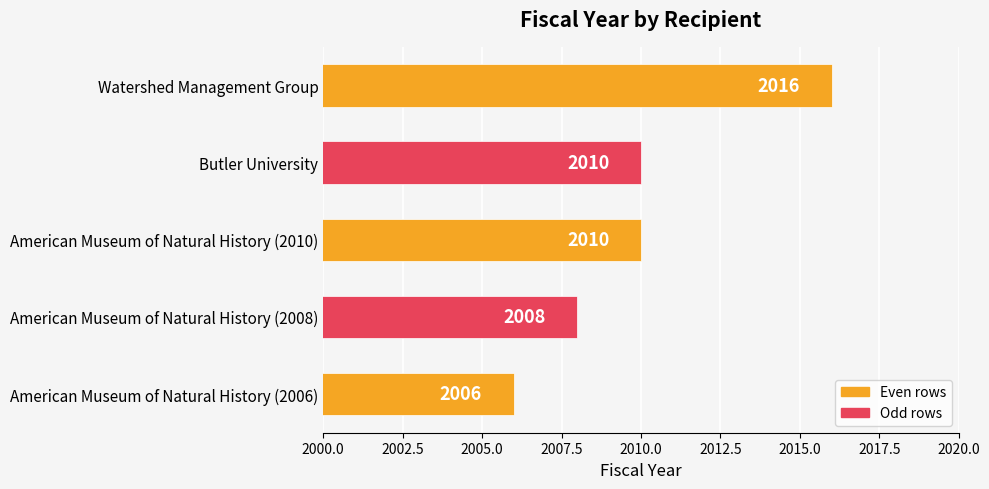

Reading bottom to top, what are all the values shown in this chart?

2006	2008	2010	2010	2016